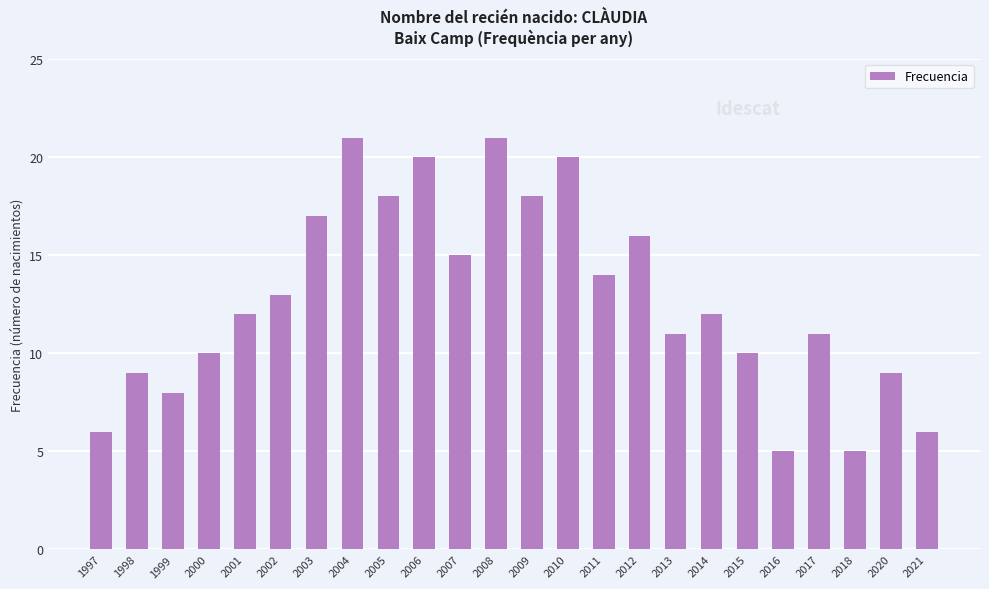

What is the greatest value displayed?

21